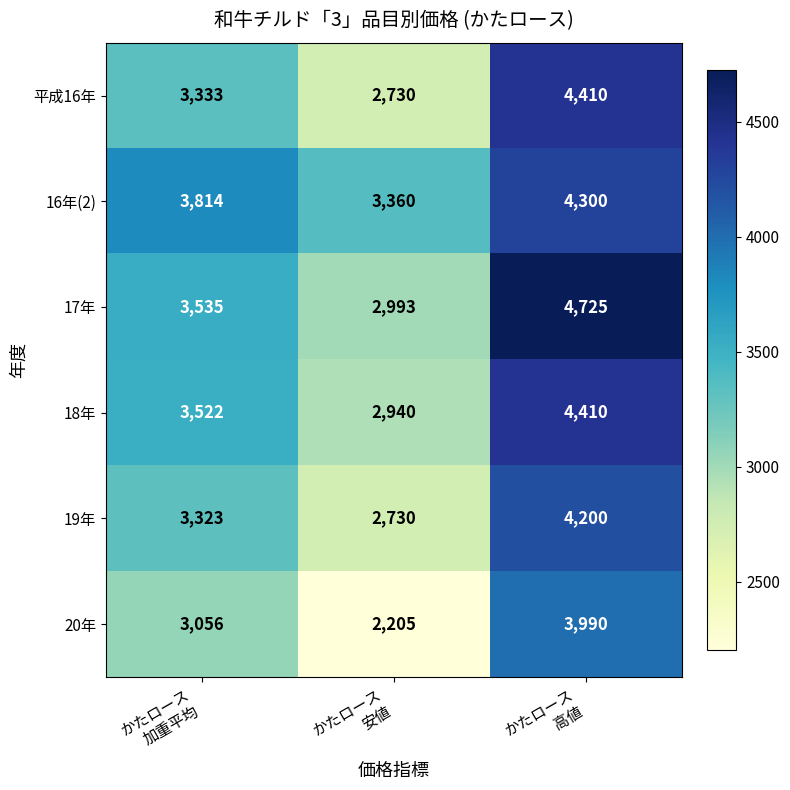

What is the difference between the maximum and minimum values in the 17年 series?

1732